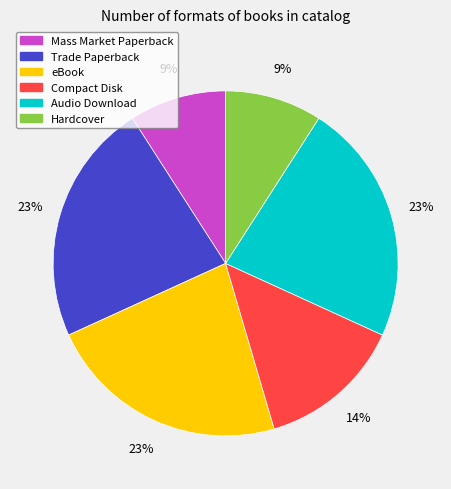

To the nearest percent, what percentage of the pie is Hardcover?

9%